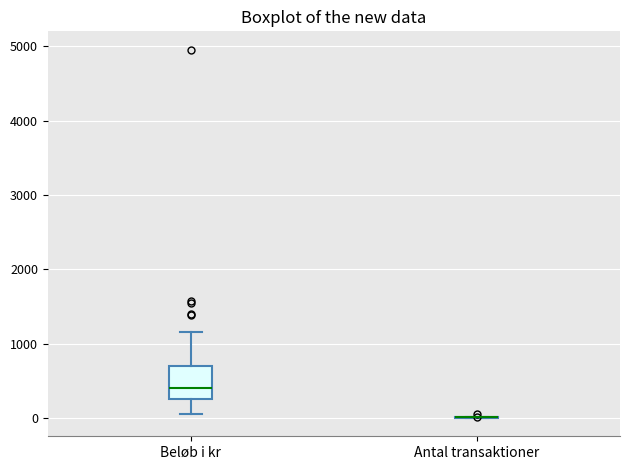

Reading left to right, transcribe this box plot: for each box, give where its median line is, the range the box spans, and where its two whiskers end, as read against the y-axis. The values are not printed on the chart, so give them approximately, as read against the axis.

Beløb i kr: median 400, box 300 to 700, whiskers 100 to 1200
Antal transaktioner: box collapsed to a line at 0, whiskers 0 to 0